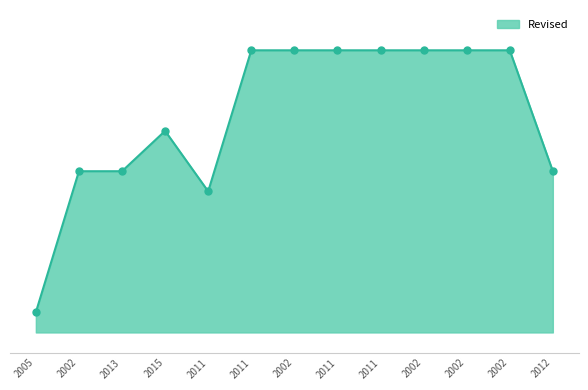

Between 2005 and 2002, which is larger?

2002